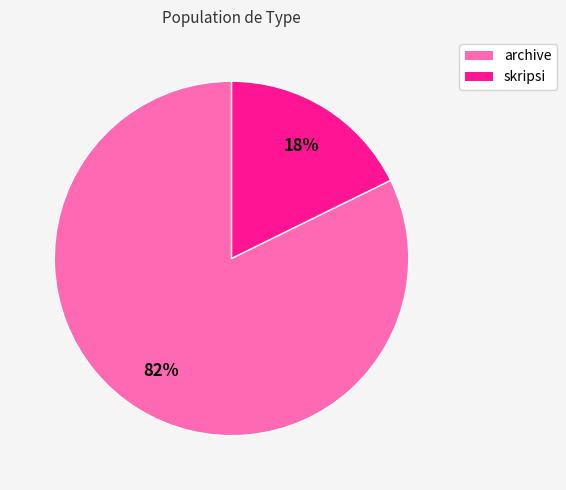

To the nearest percent, what is the average slice percentage?

50%